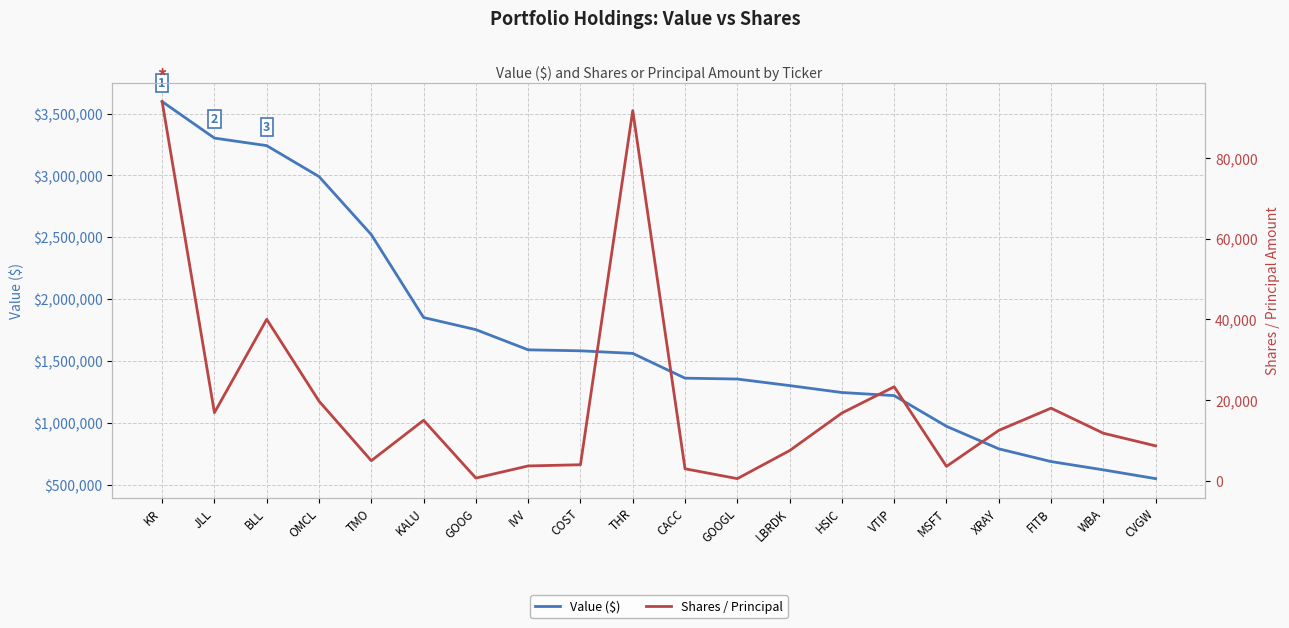

Which label corresponds to the largest value in the chart?

KR